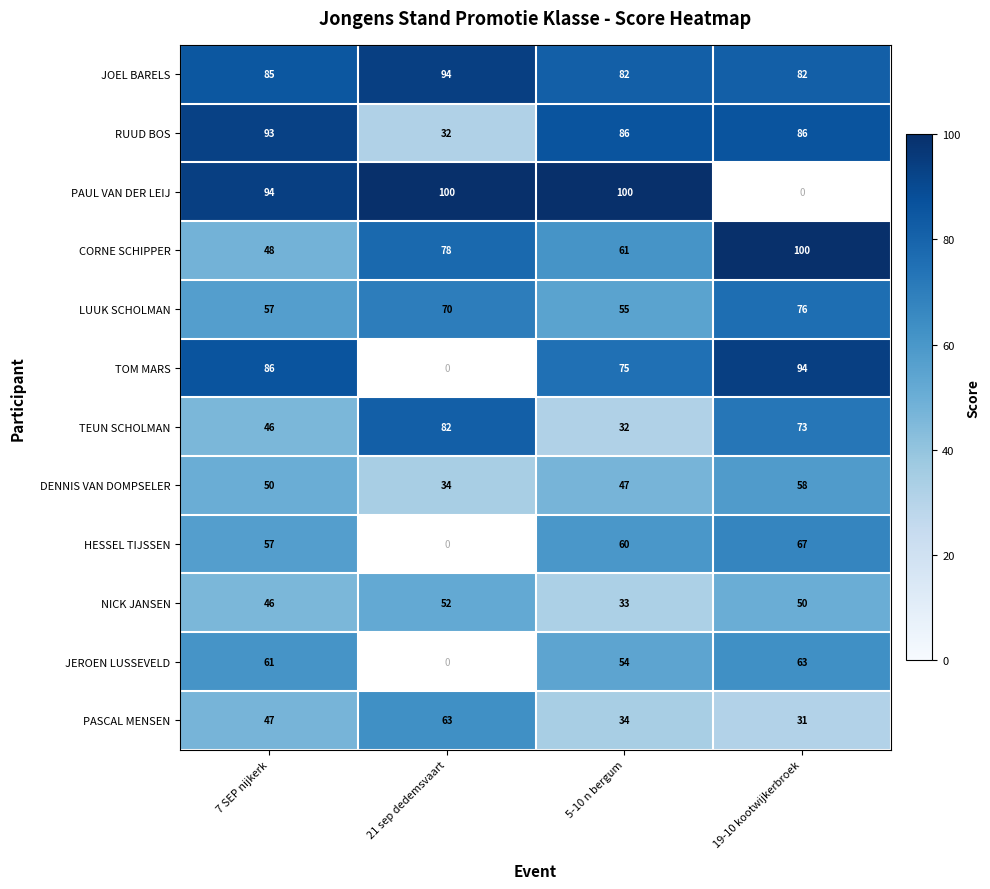

What is the maximum value shown in the chart?

100.0